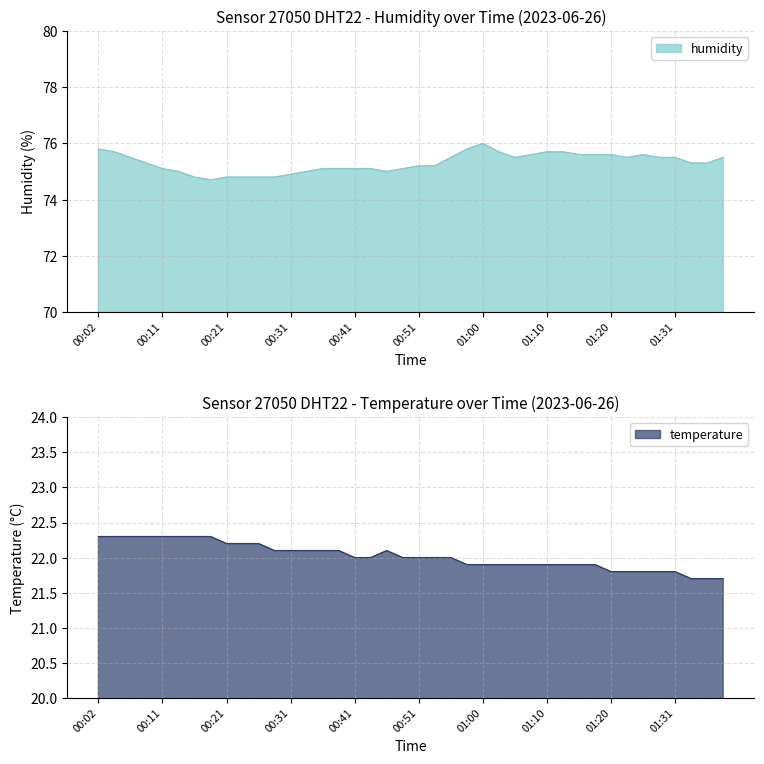

The humidity series shows 47.4 at 00:11. True or false?

False